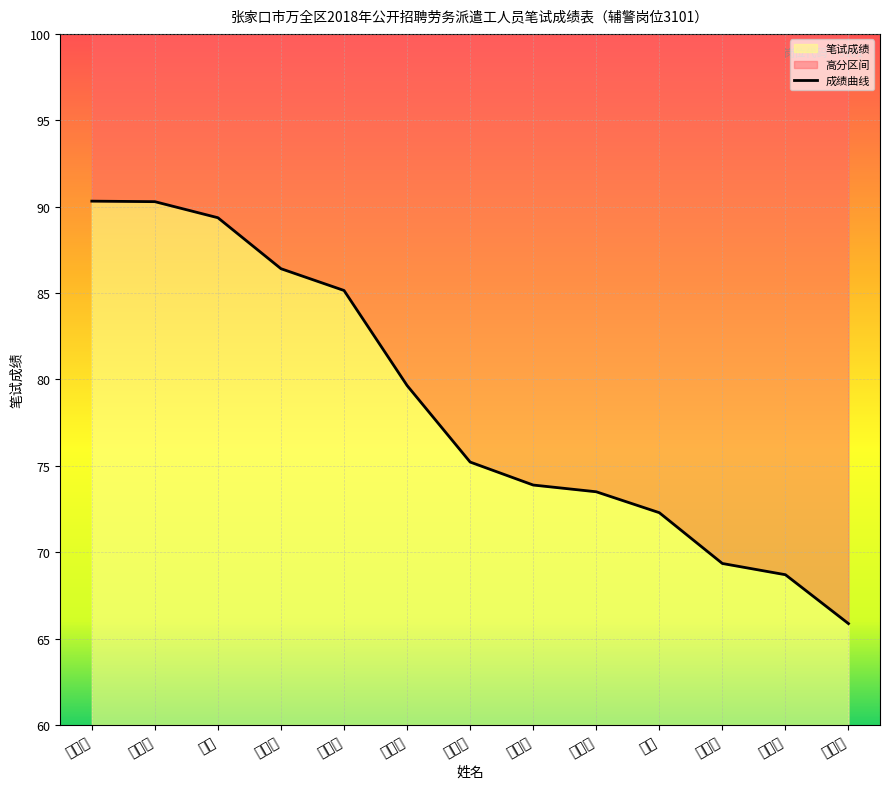

Count the number of categories in the chart.

13